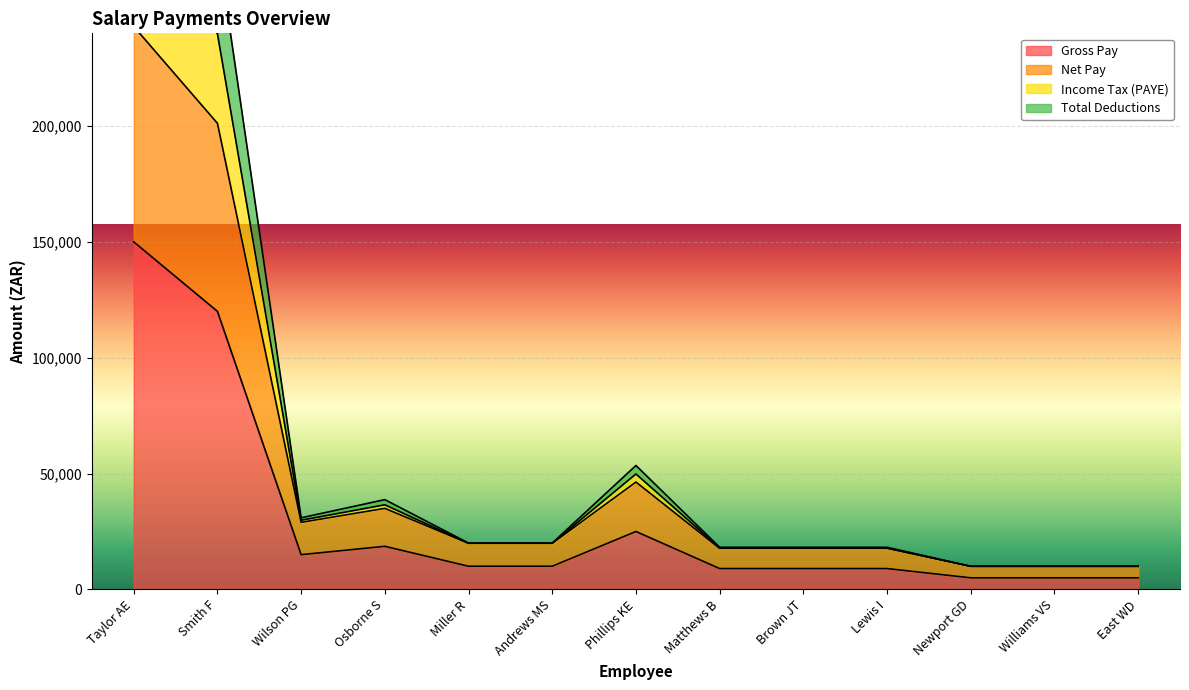

Does the chart display data point markers on the line(s)?

No